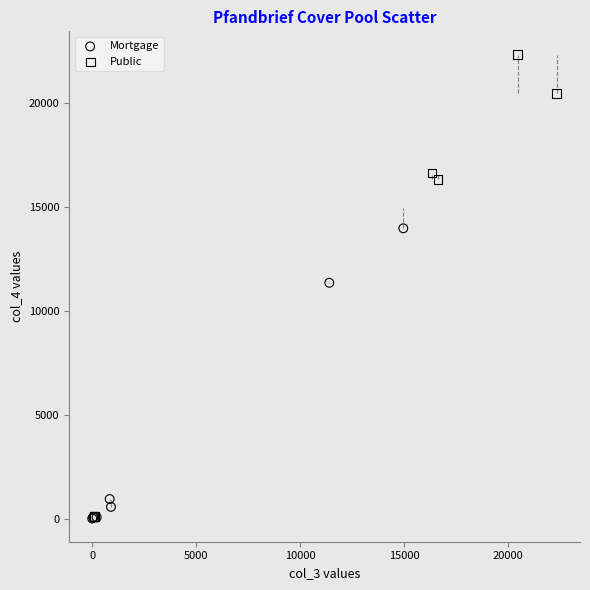

What are all the series names shown in the legend?

Mortgage, Public